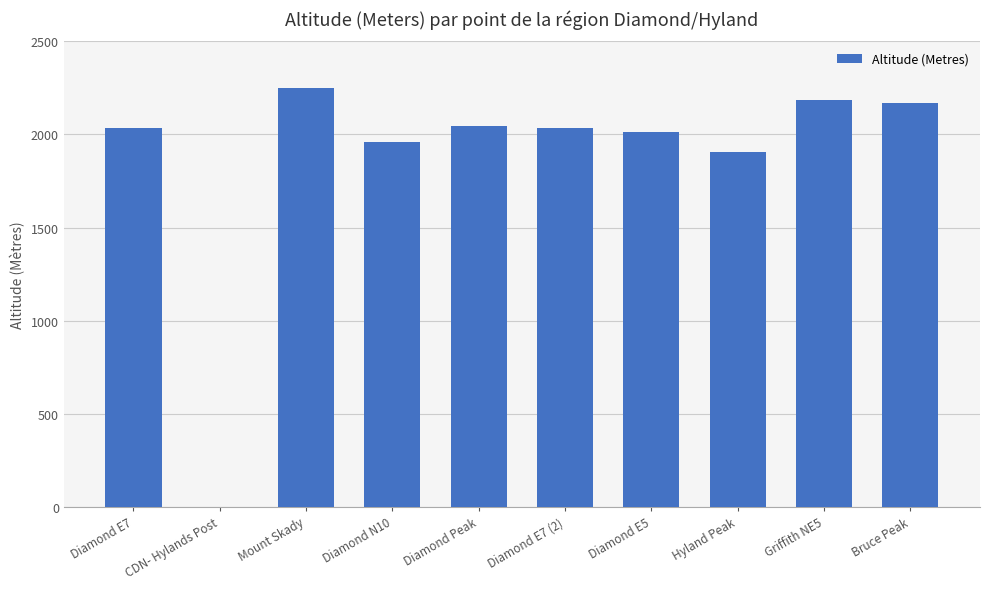

Which category has the highest value across all series?

Mount Skady